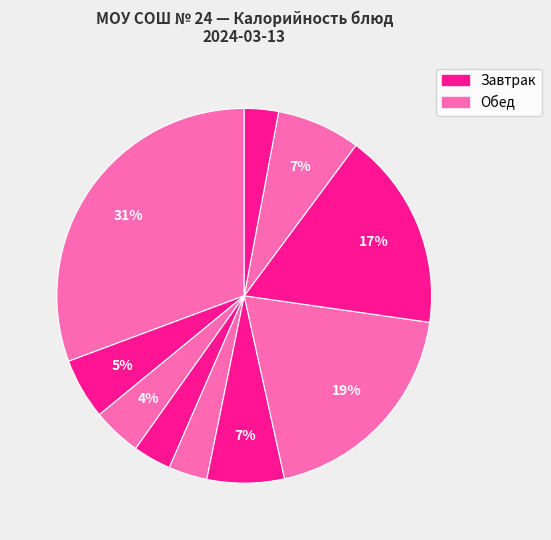

Rank the categories by value from lowest to highest.

хлеб ржаной, фрукты, салат витаминный, хлеб обогащенный, Кофейный напиток, Суп картофельный, компот из яблок, Каша гречневая, мясо тушеное, жаркое по-домашнему